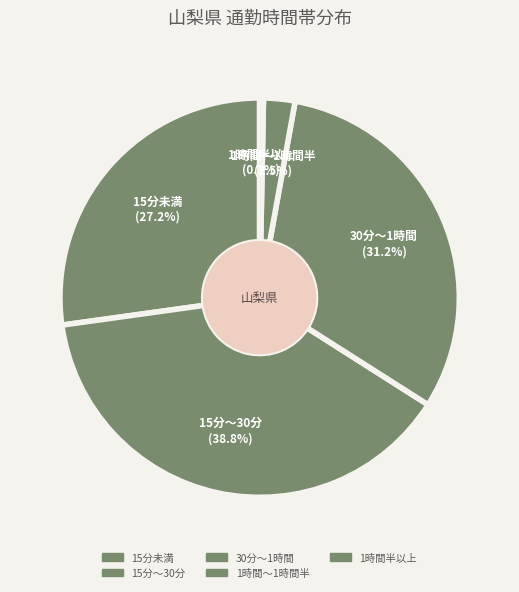

How many segments does this pie chart have?

5